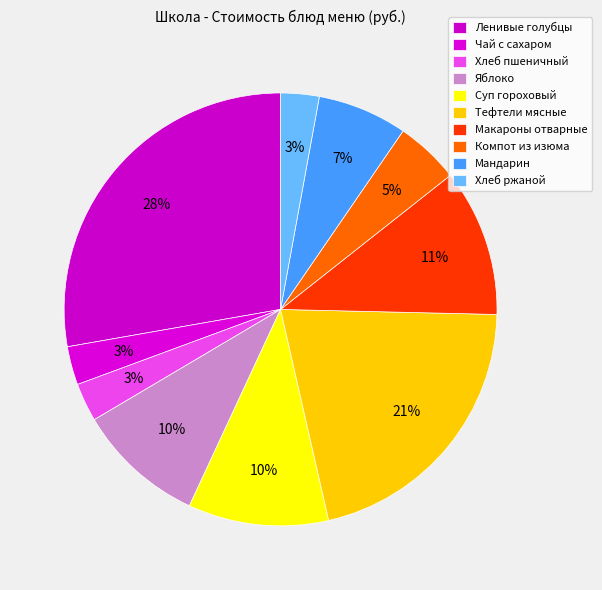

The Хлеб ржаной slice represents 11% of the pie. True or false?

False